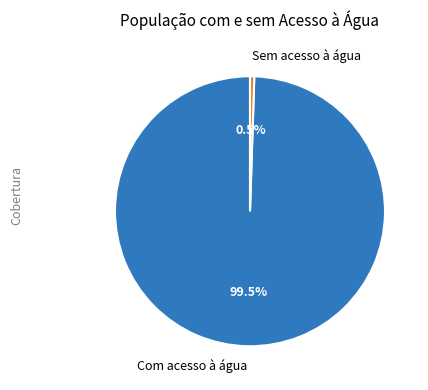

Rank the categories by value from lowest to highest.

Sem acesso à água, Com acesso à água